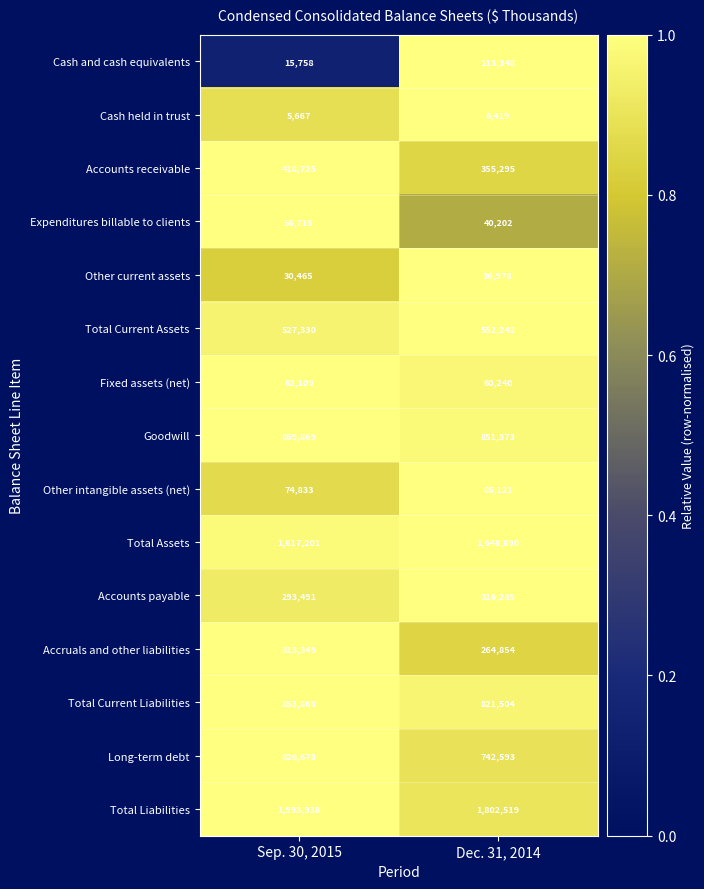

Reading left to right, transcribe all the data shown in this chart.

Cash and cash equivalents: 15758	113348
Cash held in trust: 5667	6419
Accounts receivable: 418725	355295
Expenditures billable to clients: 56715	40202
Other current assets: 30465	36978
Total Current Assets: 527330	552242
Fixed assets (net): 62109	60240
Goodwill: 869869	851373
Other intangible assets (net): 74833	86121
Total Assets: 1617201	1648890
Accounts payable: 293491	316285
Accruals and other liabilities: 313349	264854
Total Current Liabilities: 853868	821504
Long-term debt: 826678	742593
Total Liabilities: 1993938	1802519